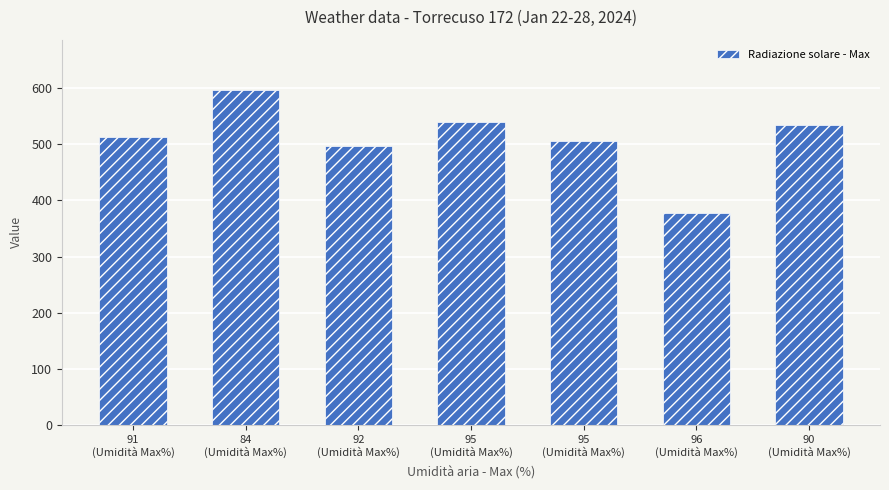

At which label is the value closest to 487?

92
(Umidità Max%)